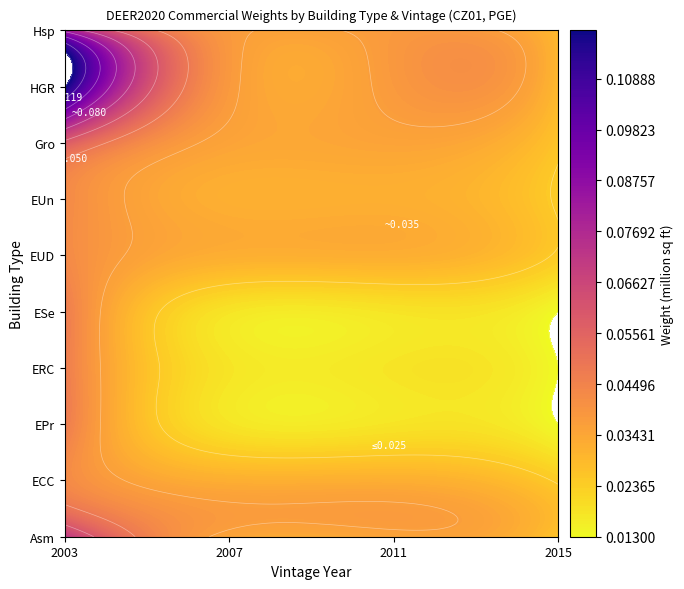

Rank the series at 2003 from highest to lowest value.

HGR, Hsp, Asm, Gro, EPr, ERC, ESe, ECC, EUD, EUn